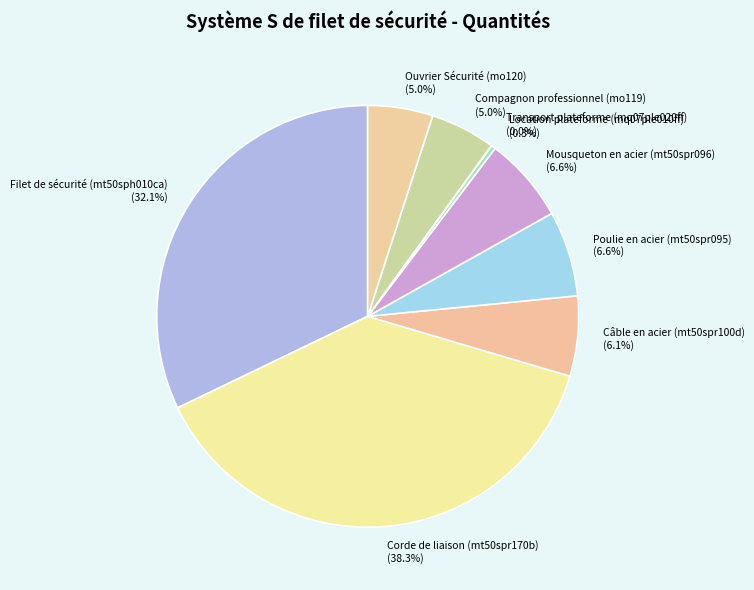

Which category has the biggest portion of the pie?

Corde de liaison (mt50spr170b)